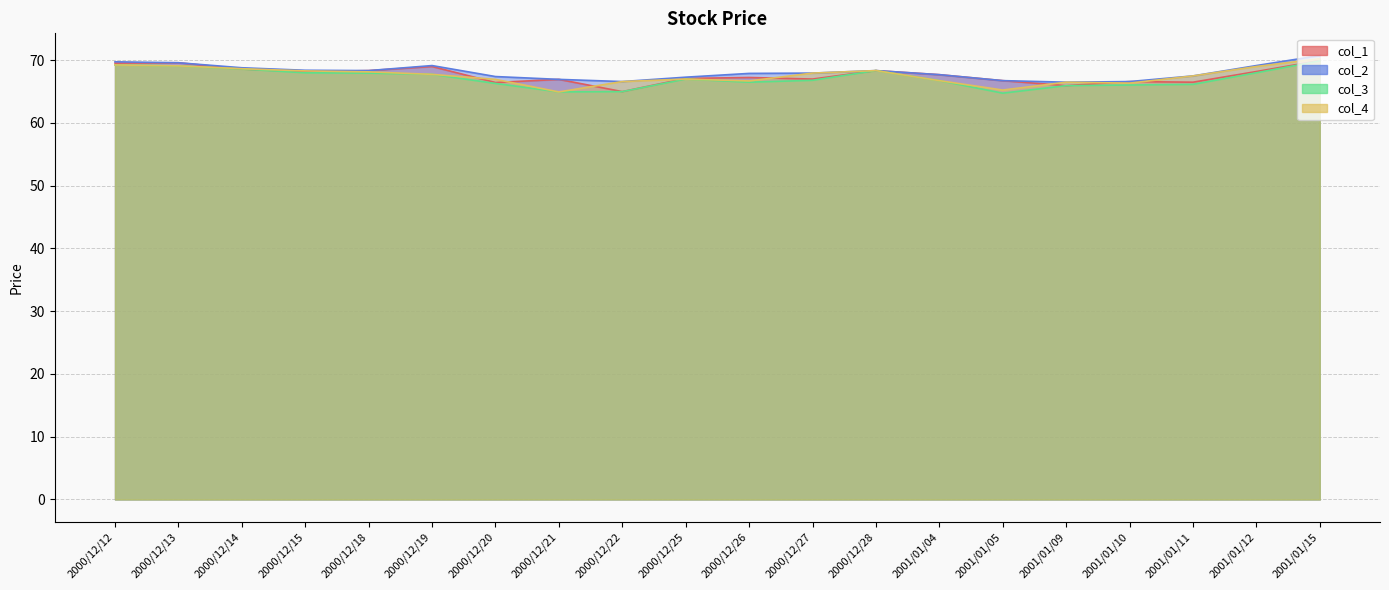

The col_3 series shows 65.0 at 2000/12/21. True or false?

True